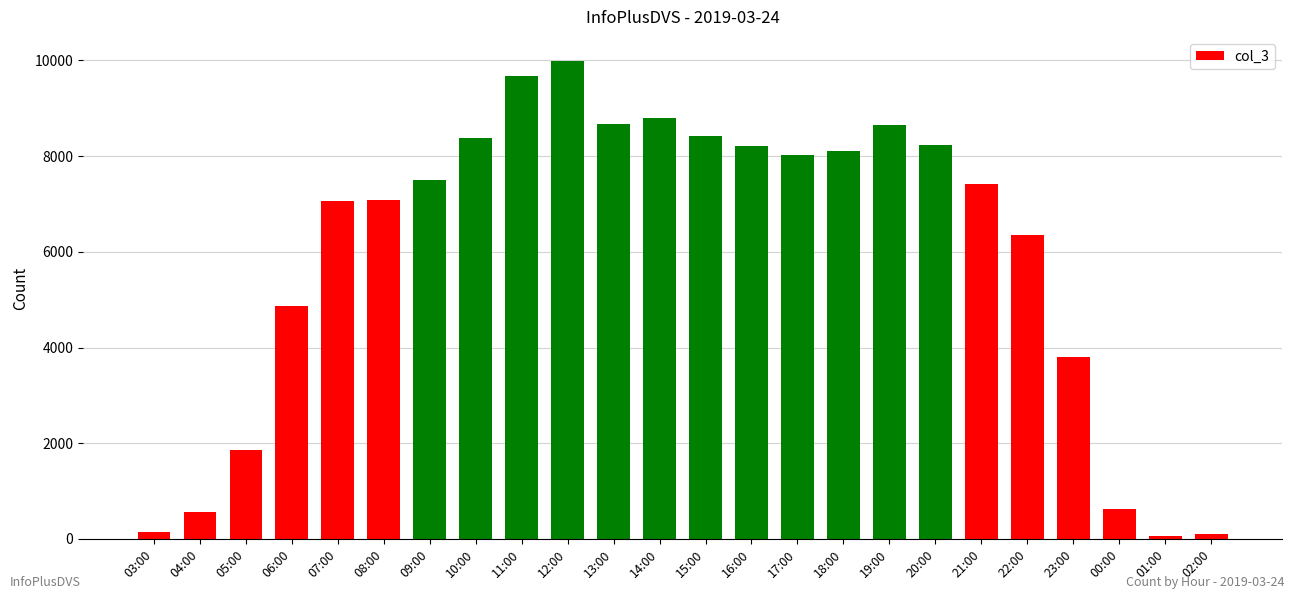

What position from the right is 20:00?

7